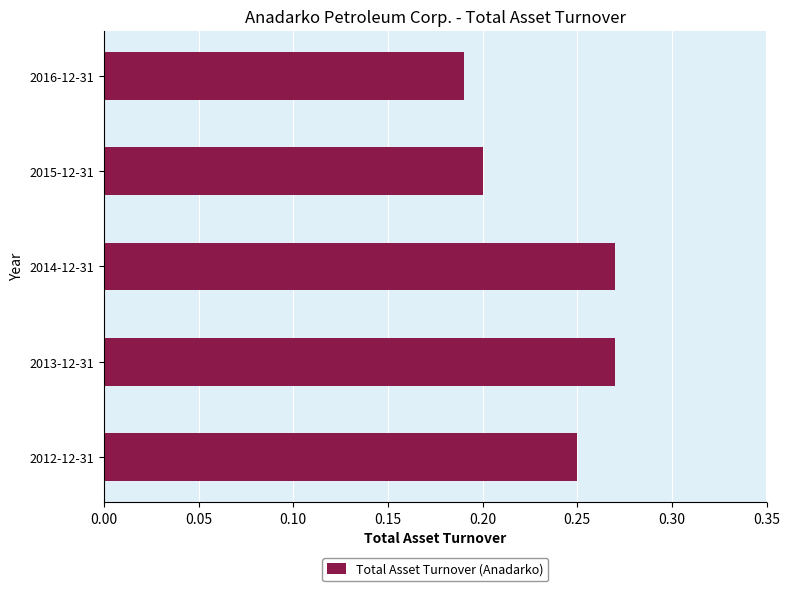

The chart shows a value of 0.1 at 2016-12-31. True or false?

False